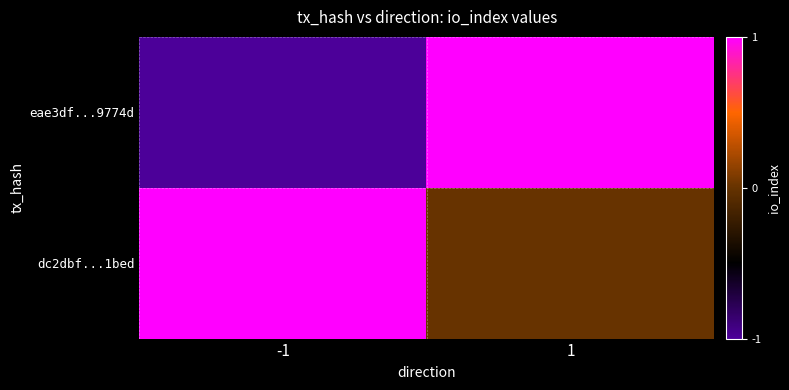

How many categories are shown in the chart?

2